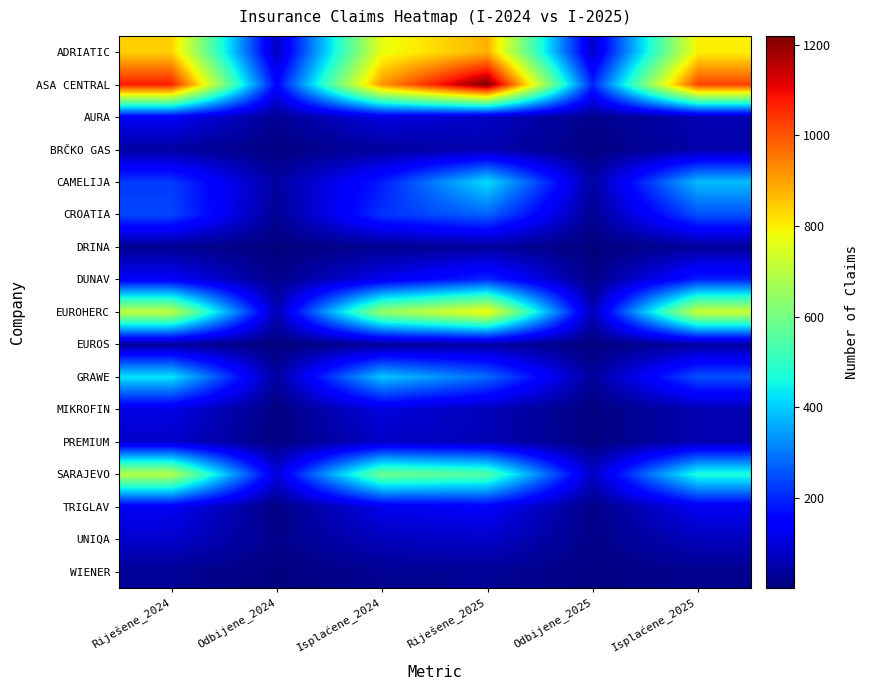

What is the difference between the highest and lowest values at Odbijene_2025?

194